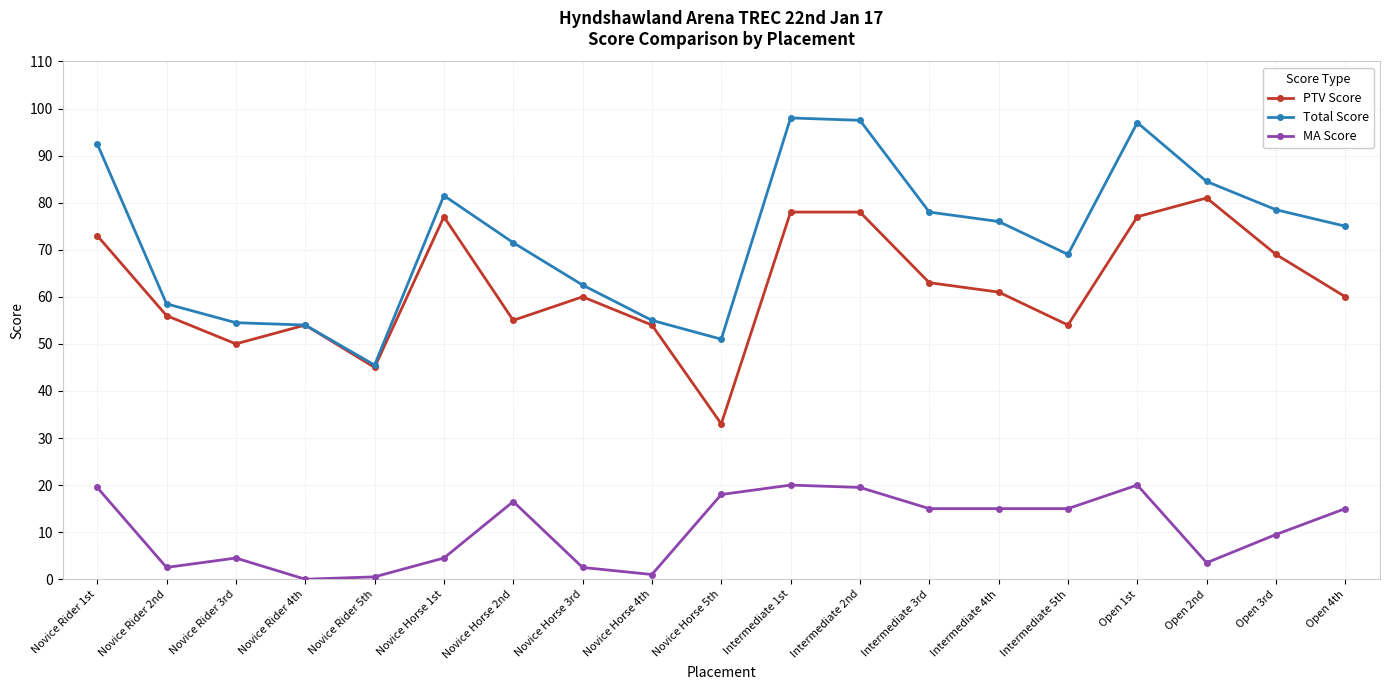

Count the number of categories in the chart.

19